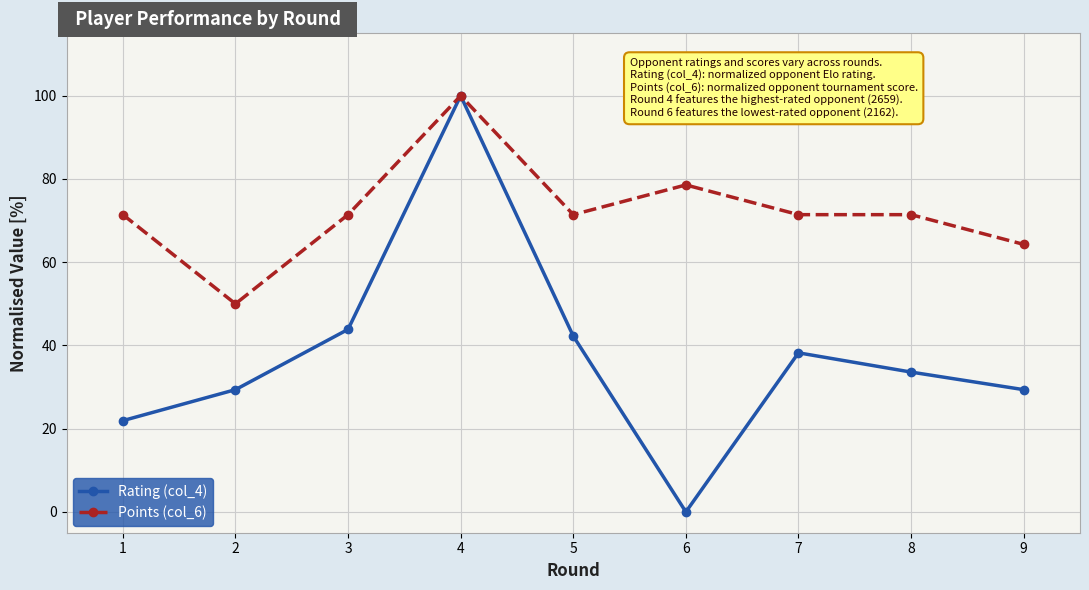

What is the sum of the Rating (col_4) values at 1 and 7?

60.2